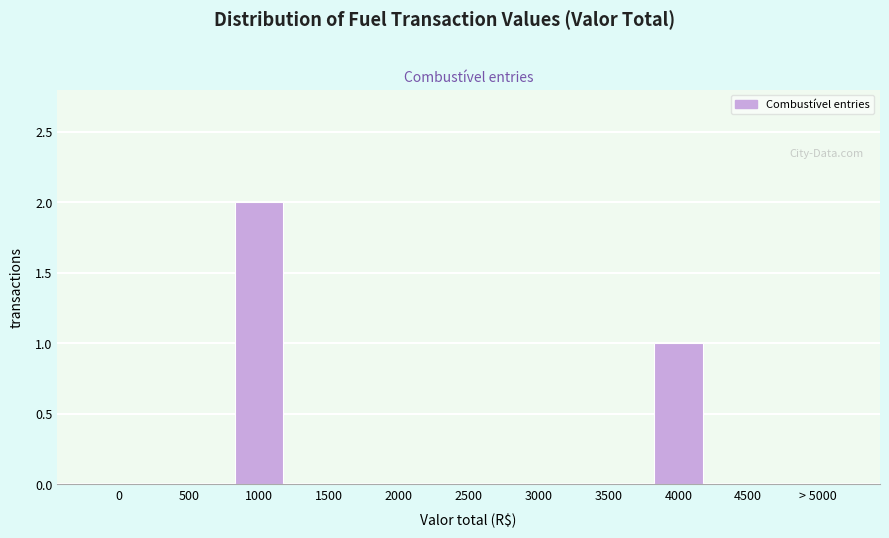

Reading right to left, what are all the values shown in this chart?

> 5000=0	4500=0	4000=1	3500=0	3000=0	2500=0	2000=0	1500=0	1000=2	500=0	0=0